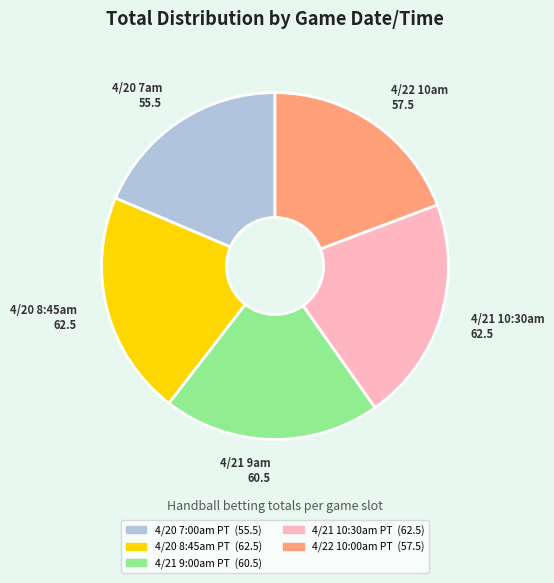

Combined, do 4/21 9:00am PT and 4/20 7:00am PT account for over 50%?

No